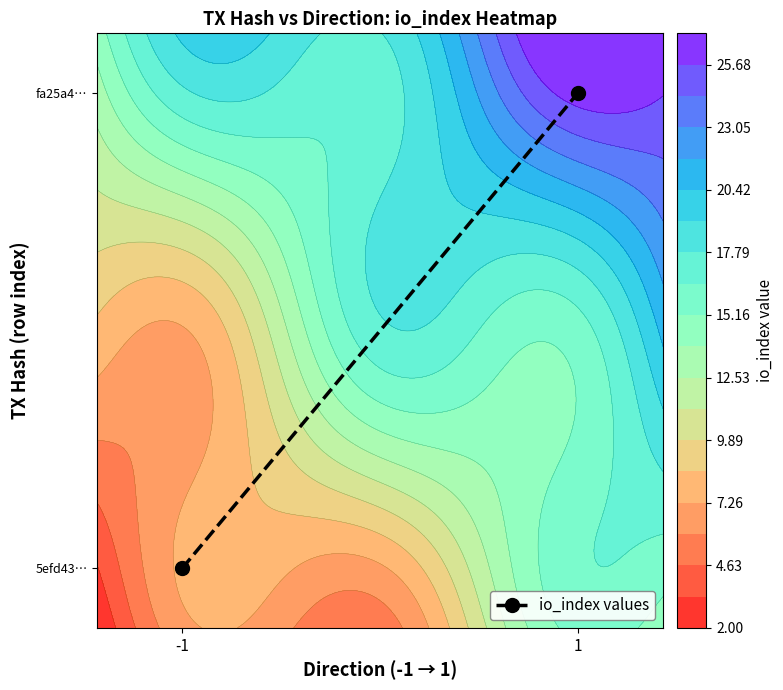

Between -1 and 1, which is larger?

1